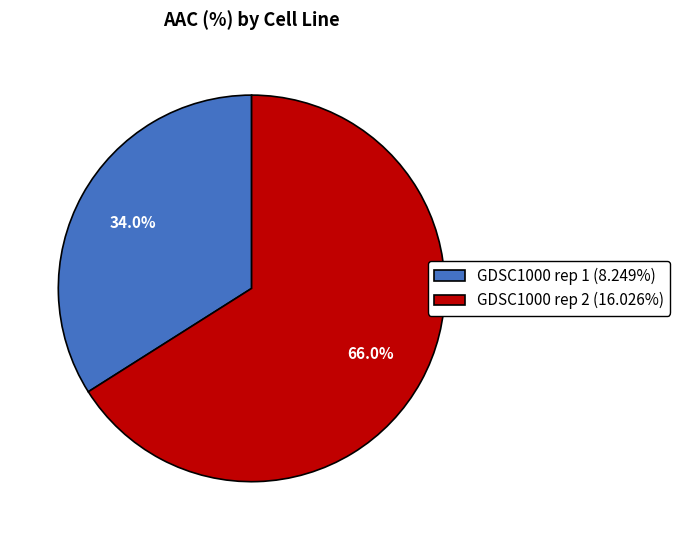

Is it true that GDSC1000 rep 2 is 66% of the pie?

True